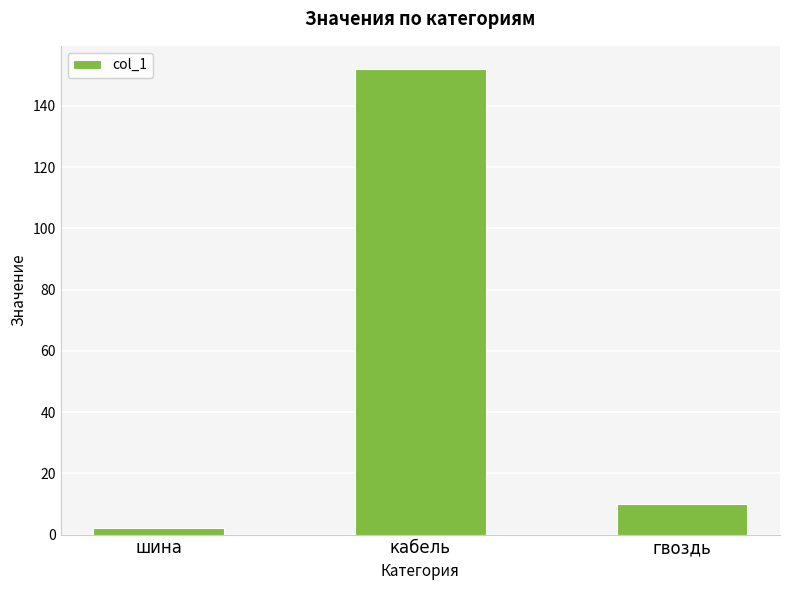

The chart shows a value of 10 at гвоздь. True or false?

True